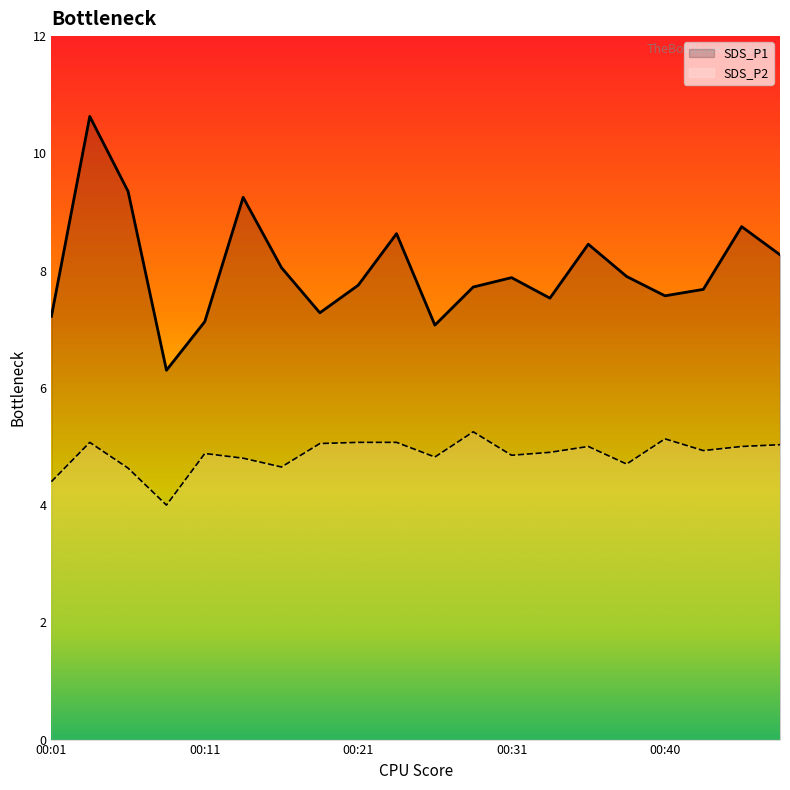

Which series has the widest spread of values?

SDS_P1